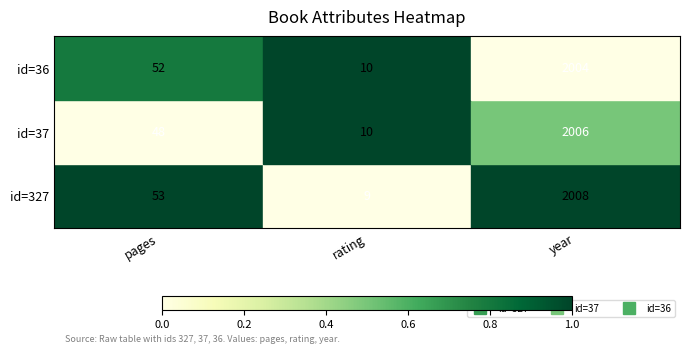

Which series has the largest range (max minus min)?

id=327